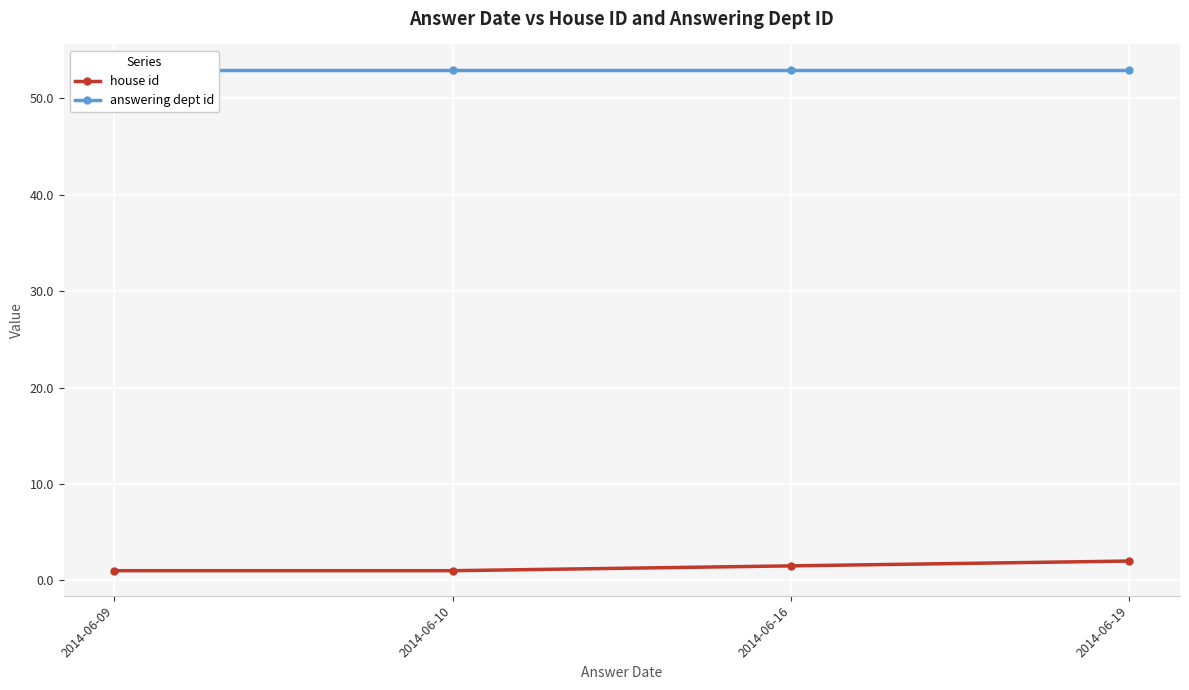

The house id series shows 0.6 at 2014-06-19. True or false?

False